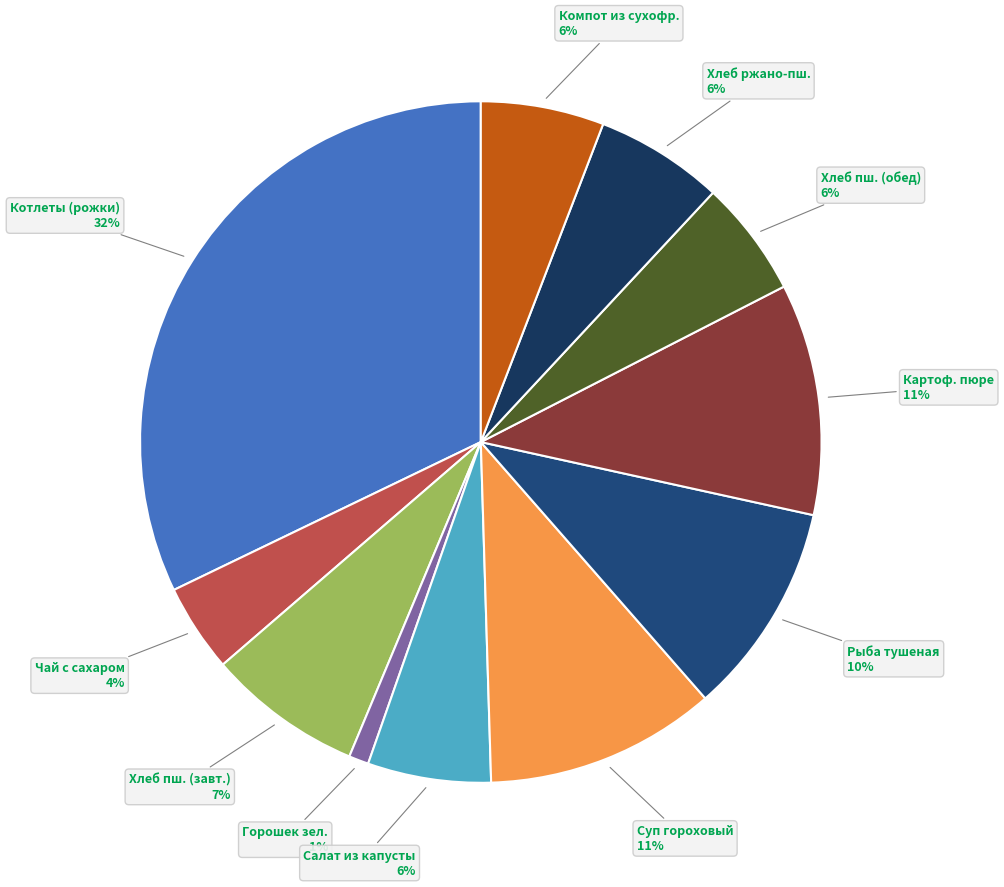

Which category has the smallest portion of the pie?

Горошек зеленый отварной